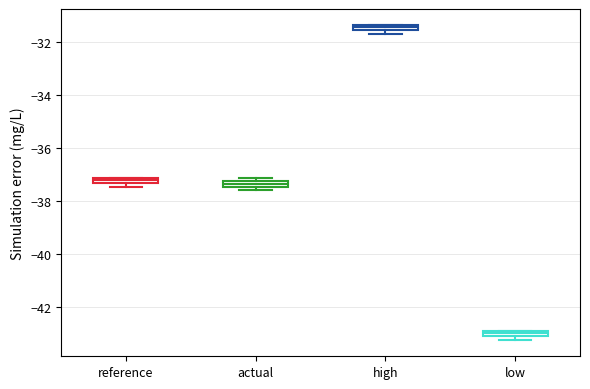

Where is the lower edge of the box for reference on the y-axis? The values are not printed on the chart, so give them approximately, as read against the axis.

-37.4